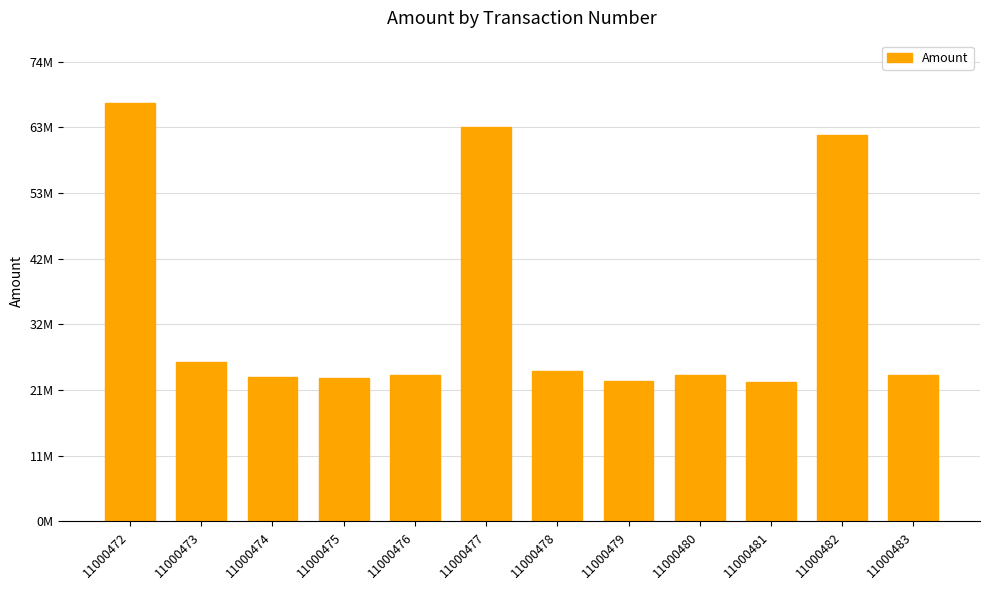

What is the change in value from 11000474 to 11000476?

+315562.1